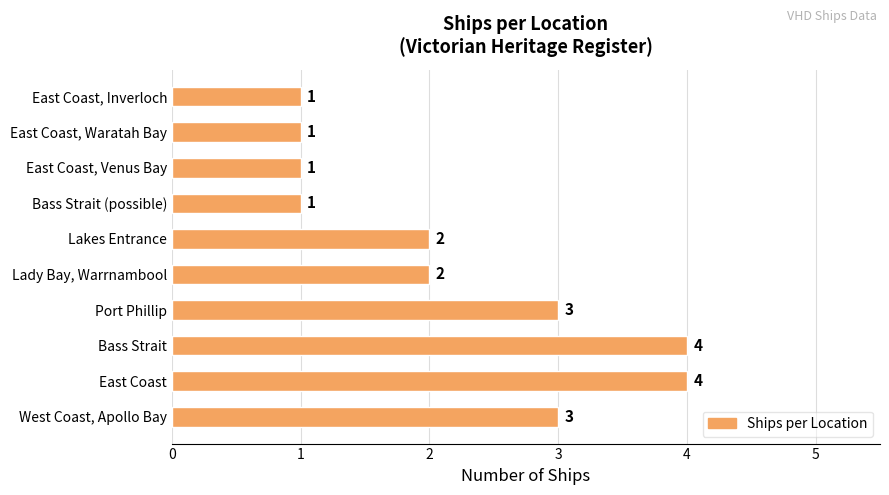

What is the approximate value at Bass Strait?

4